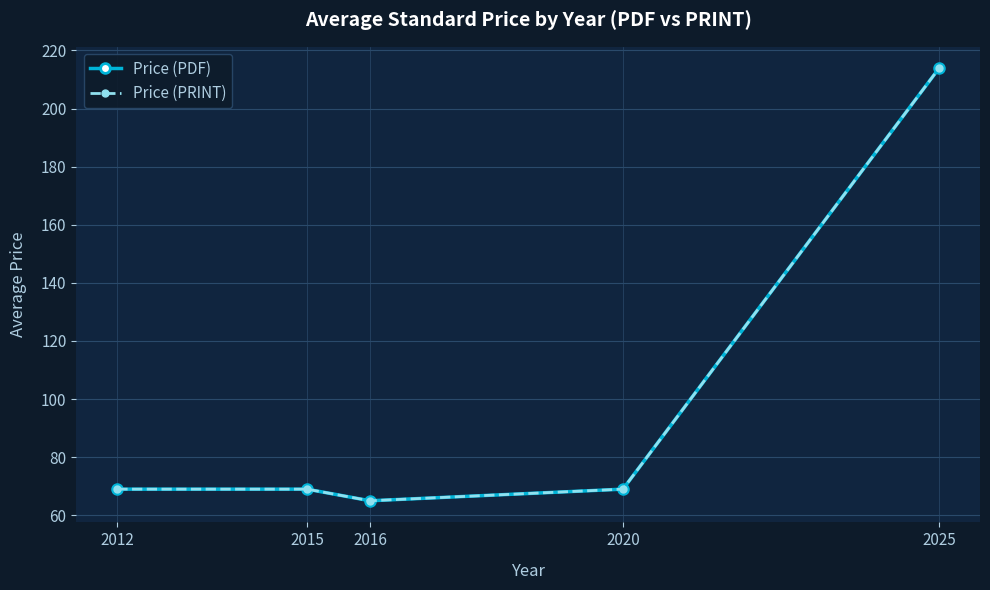

The value of Price (PDF) at 2012 is 69.0. True or false?

True